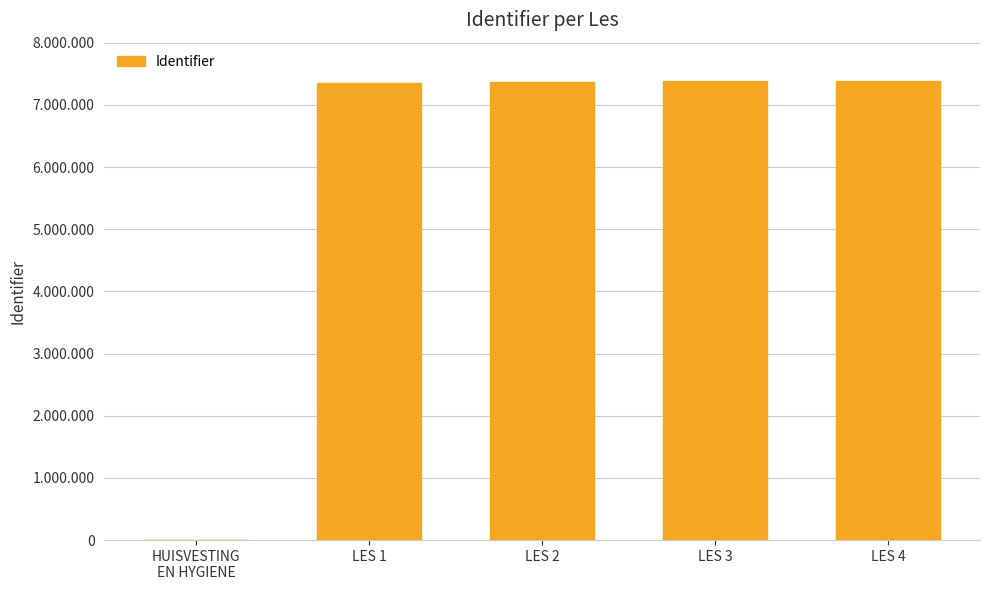

Reading left to right, extract all data points from this chart.

0	7355108	7371637	7377094	7386003